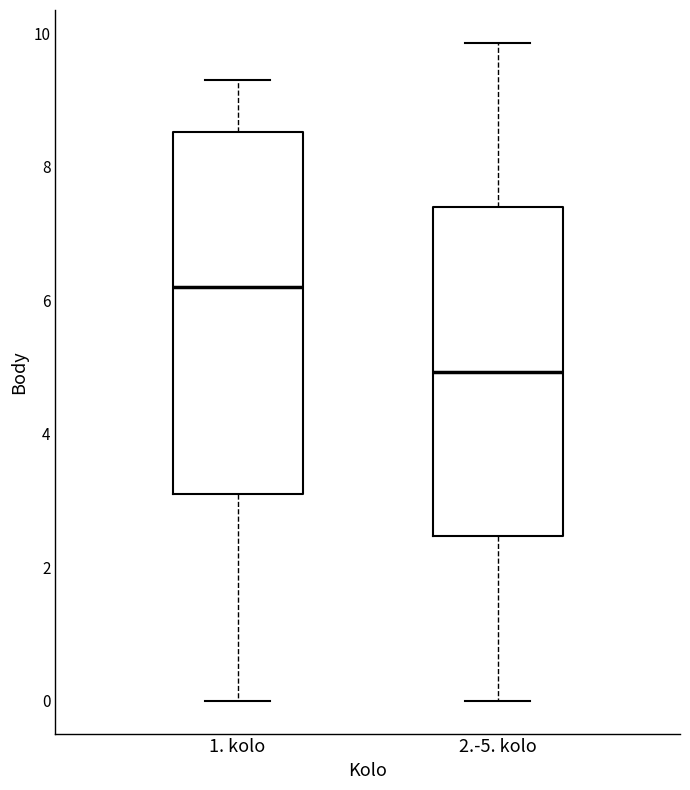

Where does the median line of the box for 2.-5. kolo sit on the y-axis? The values are not printed on the chart, so give them approximately, as read against the axis.

5.0